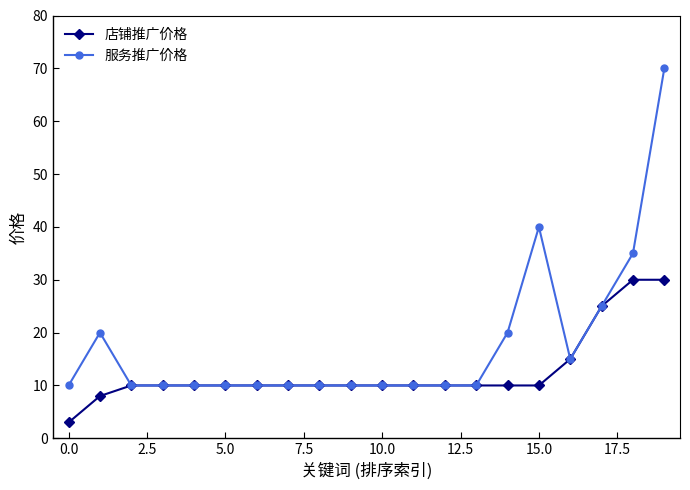

Which series has the widest spread of values?

服务推广价格